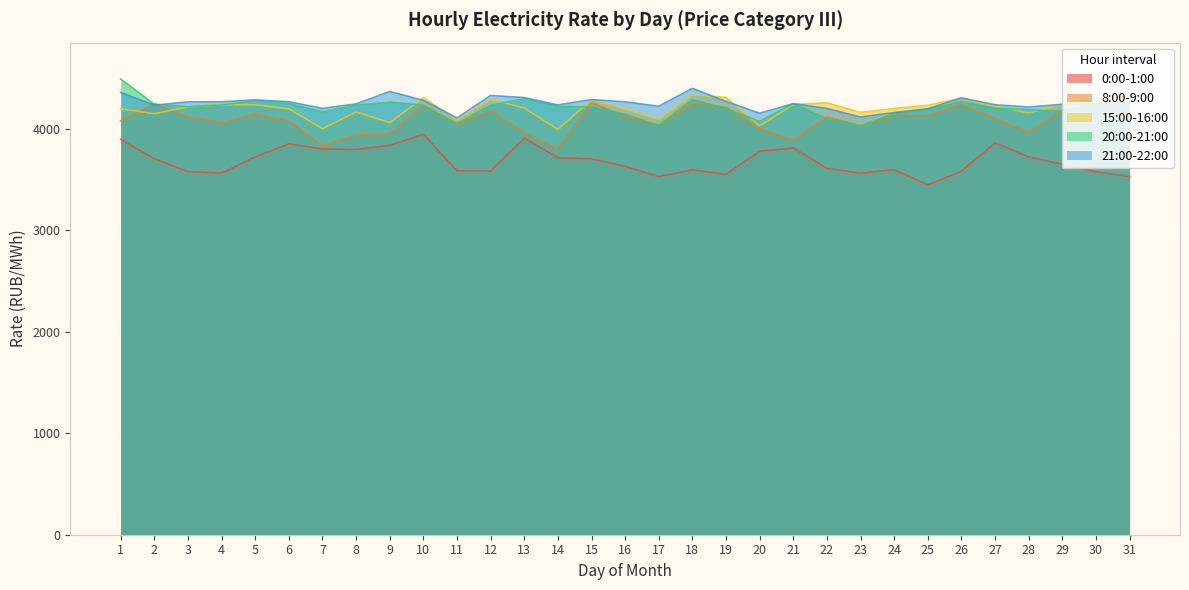

Which series has the widest spread of values?

0:00-1:00